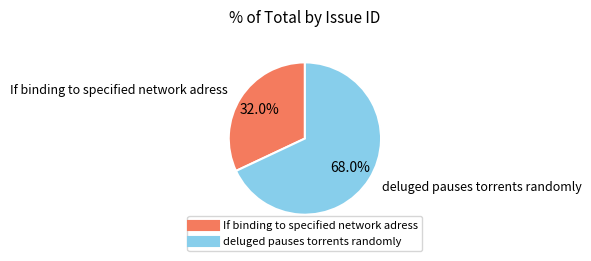

Is it true that If binding to specified network adress is 32% of the pie?

True